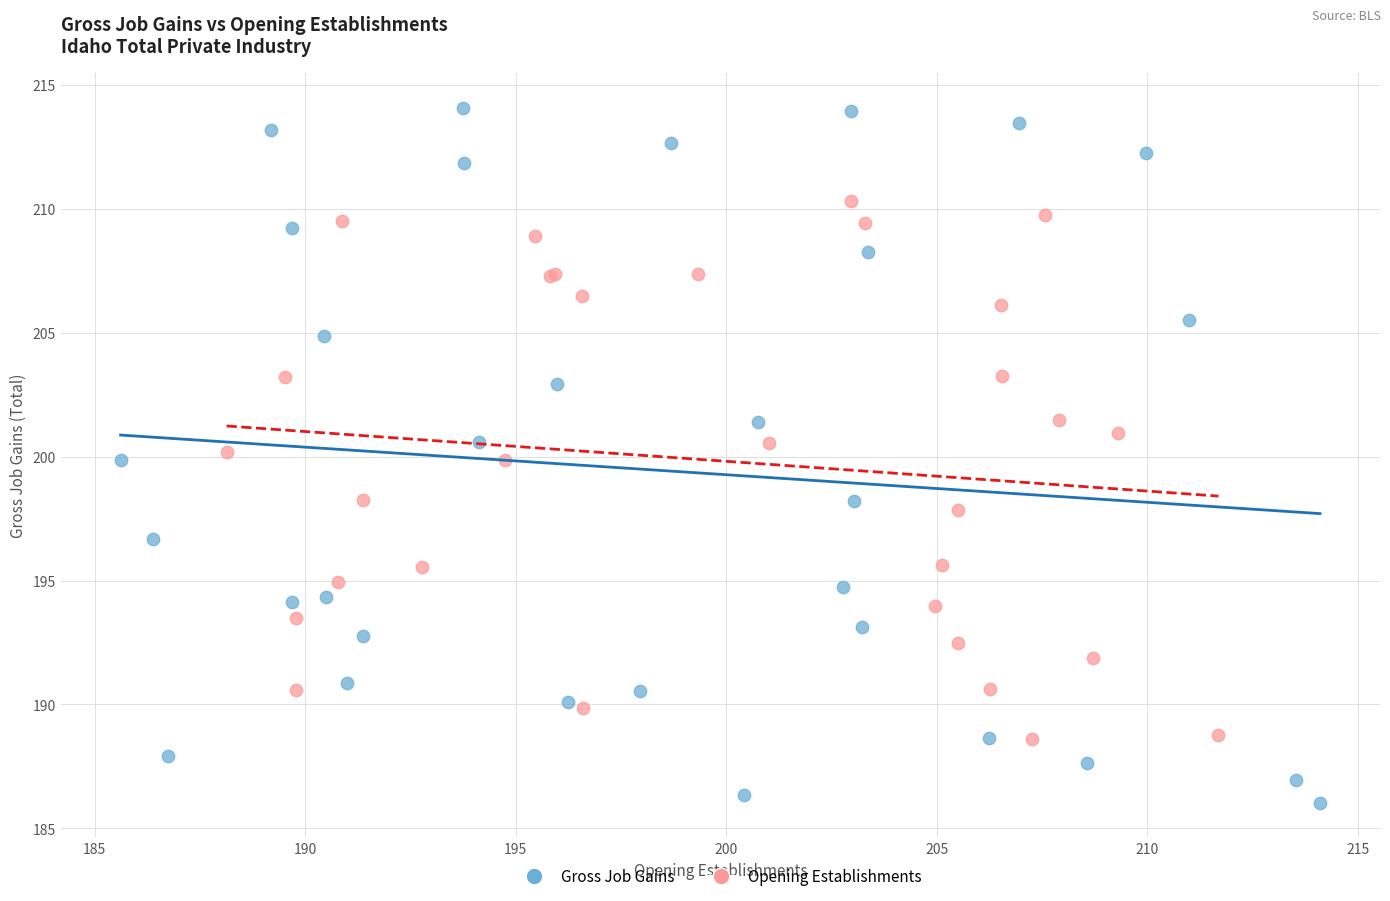

Which series contains the lowest Y value?

Gross Job Gains